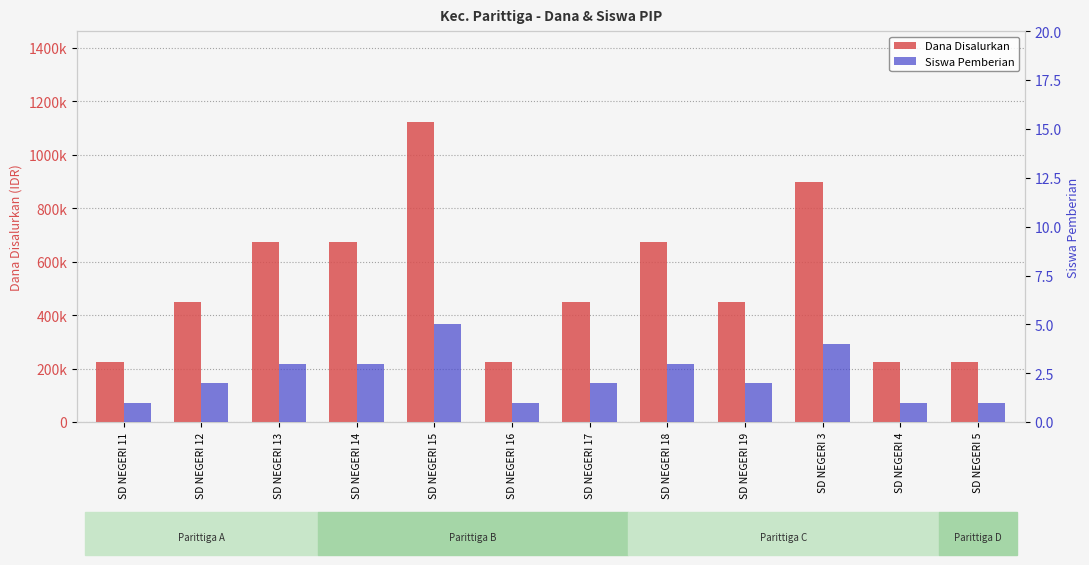

Which series changed the most between SD NEGERI 14 and SD NEGERI 4?

Dana Disalurkan